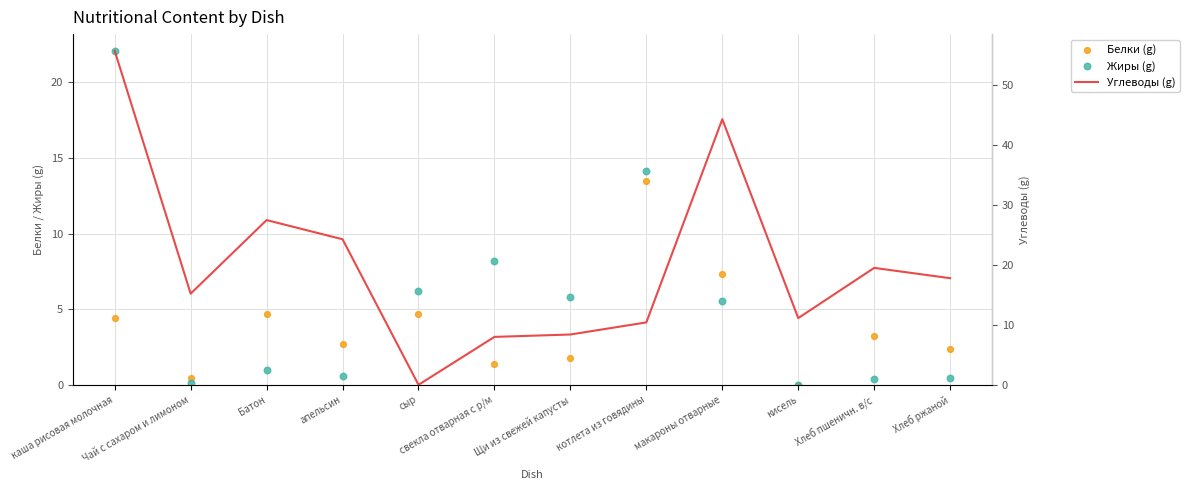

Which series has the widest spread of Y values?

Углеводы (g)